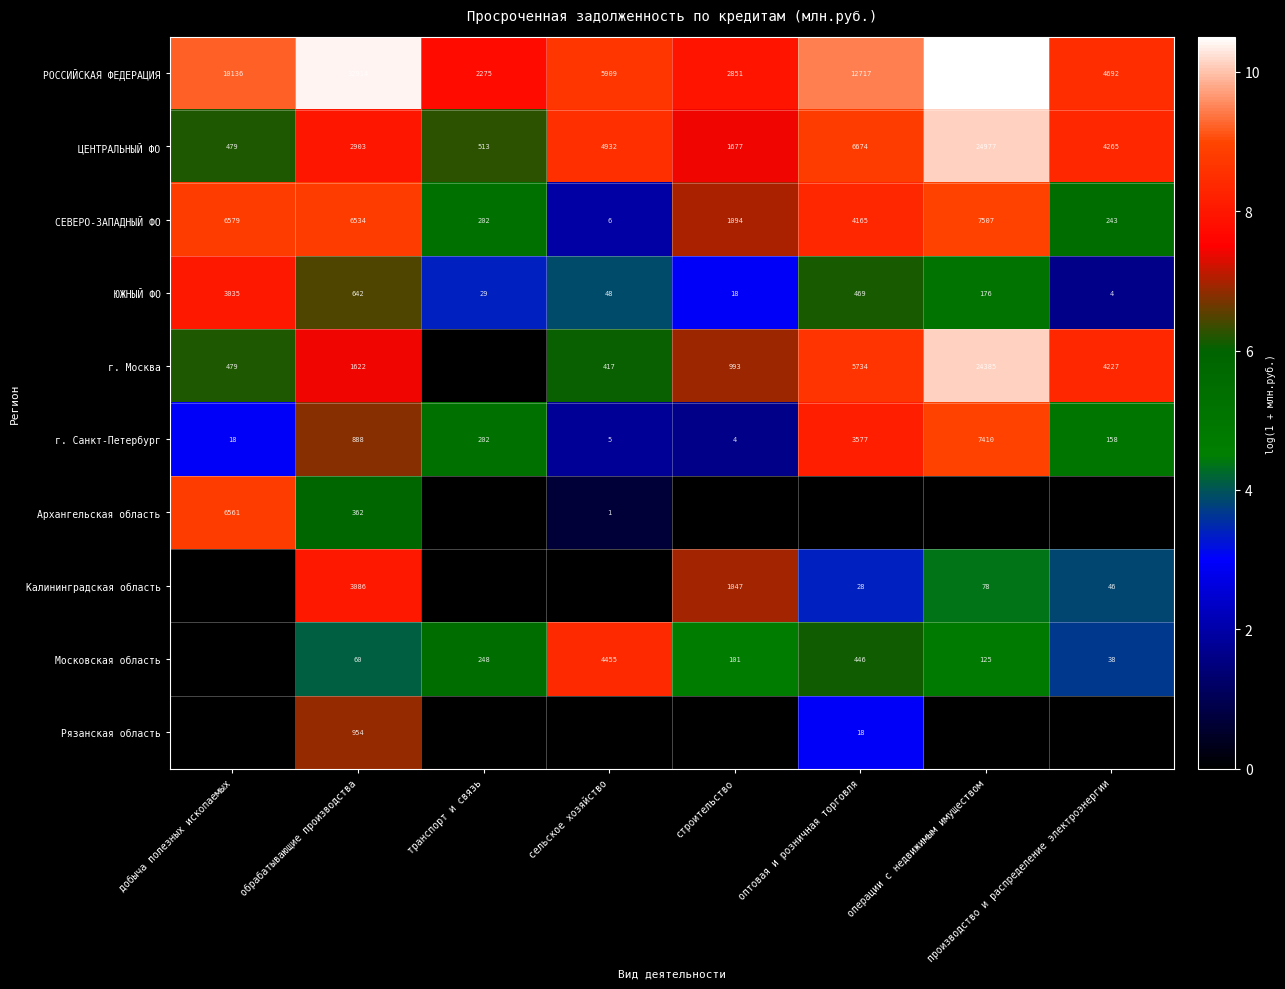

True or false: ЮЖНЫЙ ФО has a value of 80 at сельское хозяйство.

False